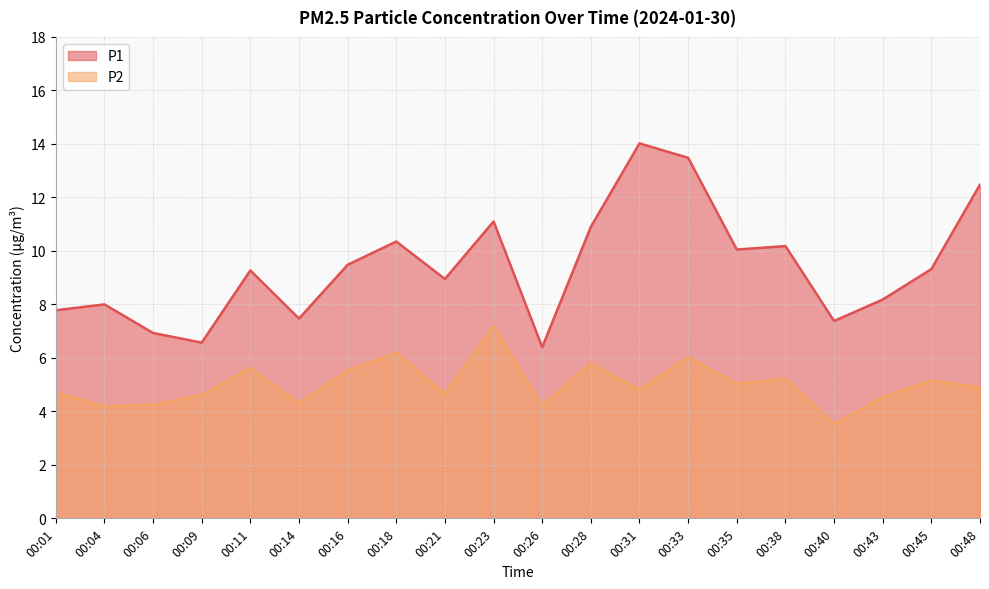

Does the chart have visible grid lines?

Yes